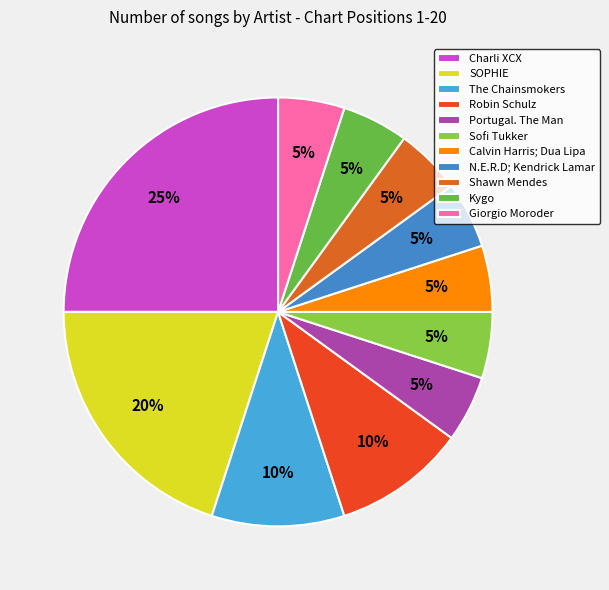

Is it true that SOPHIE is 6% of the pie?

False